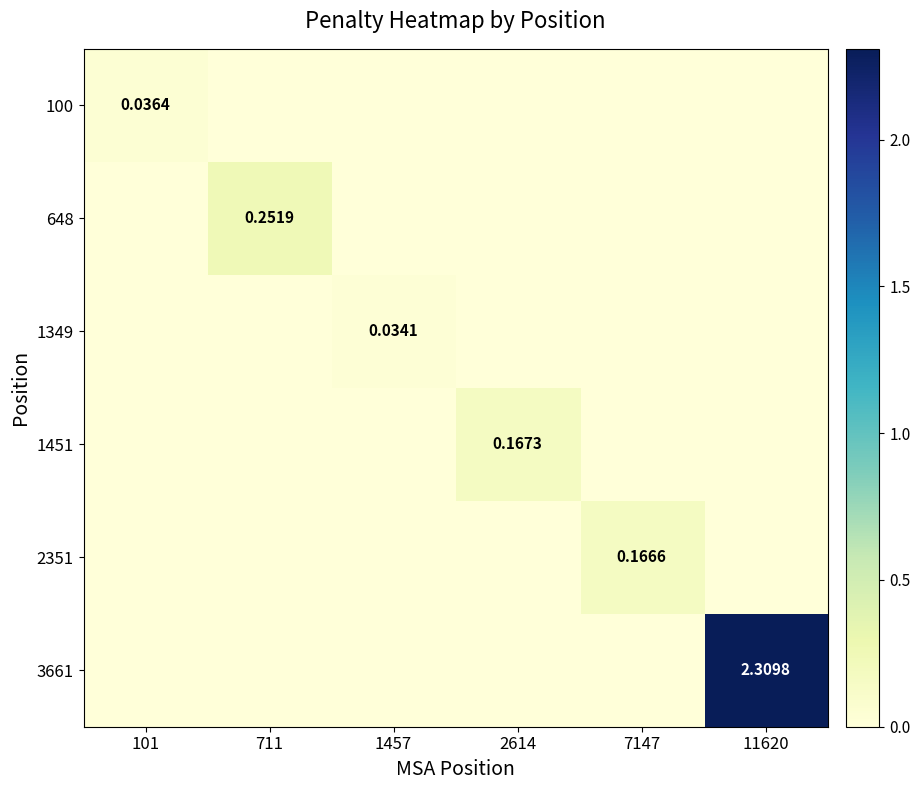

Rank the series by their maximum value, from lowest to highest.

1349, 100, 2351, 1451, 648, 3661